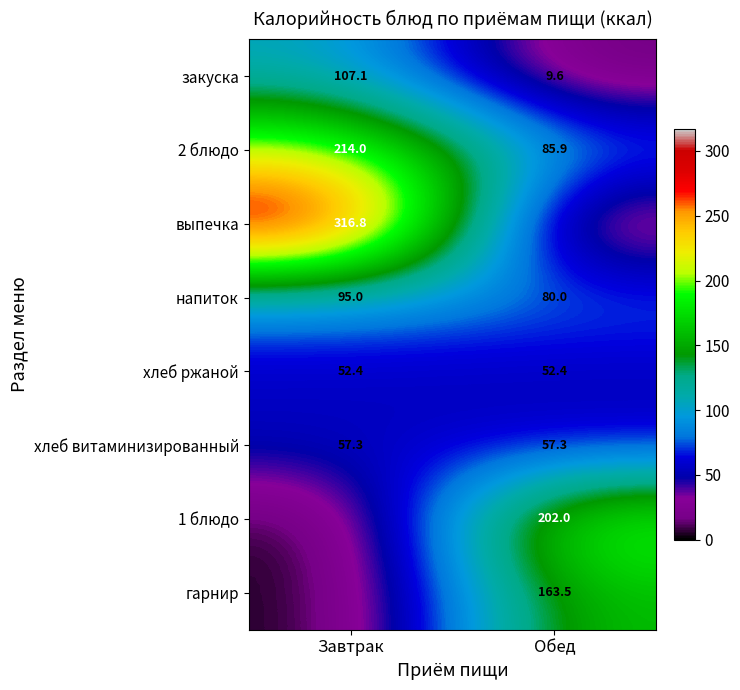

What is the difference between the maximum and minimum values in the закуска series?

97.5